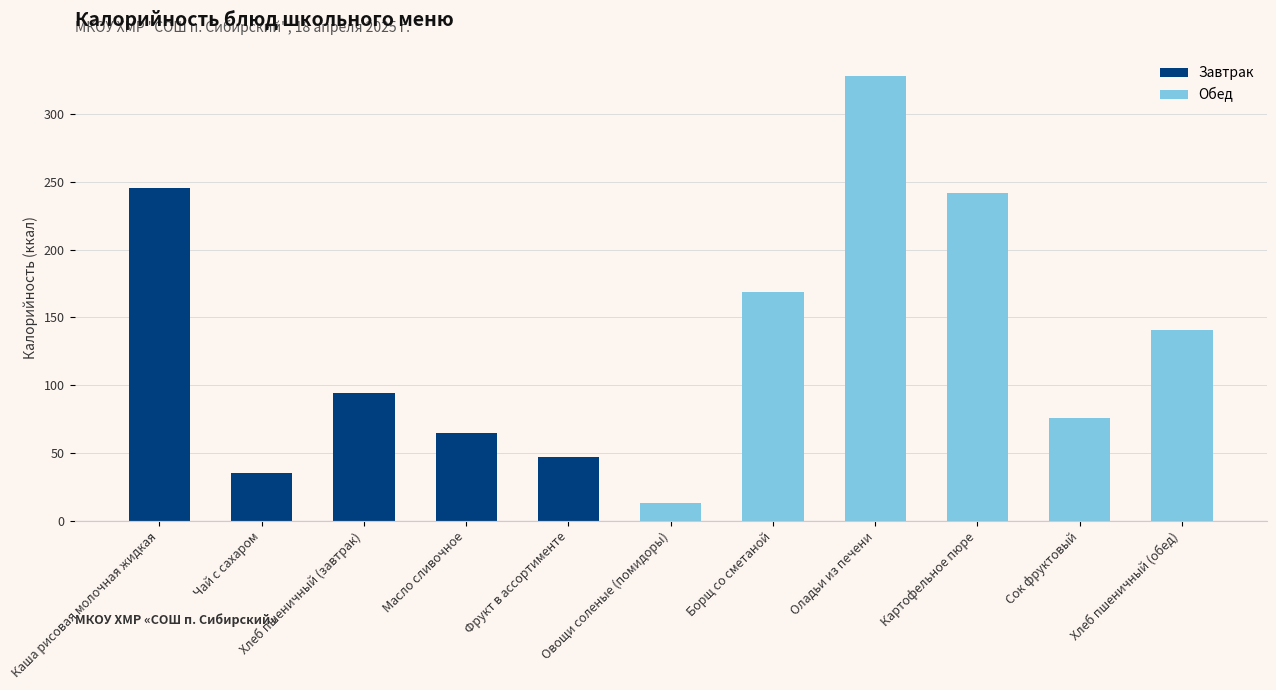

Count the number of values greater than 94.

5